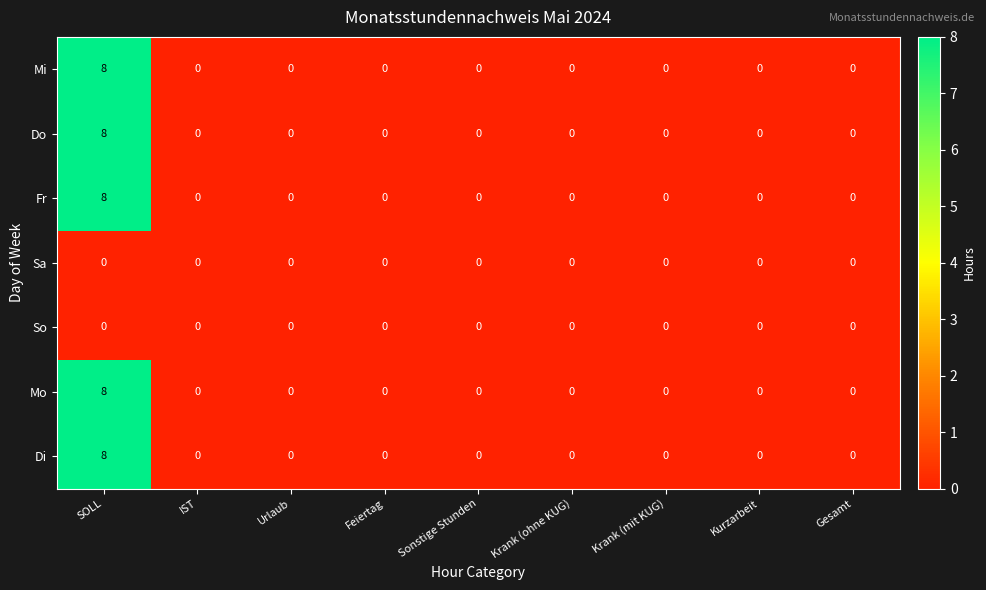

Is it true that Fr equals 0 at Urlaub?

True